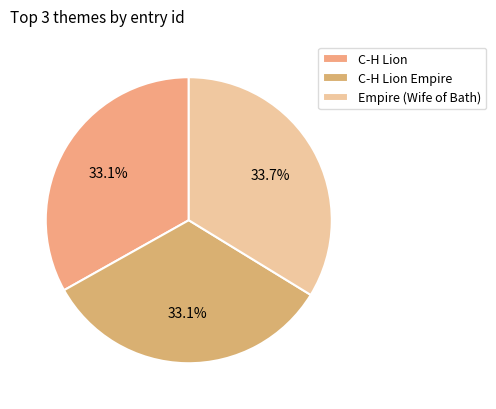

How much of the chart is everything except C-H Lion?

66.9%